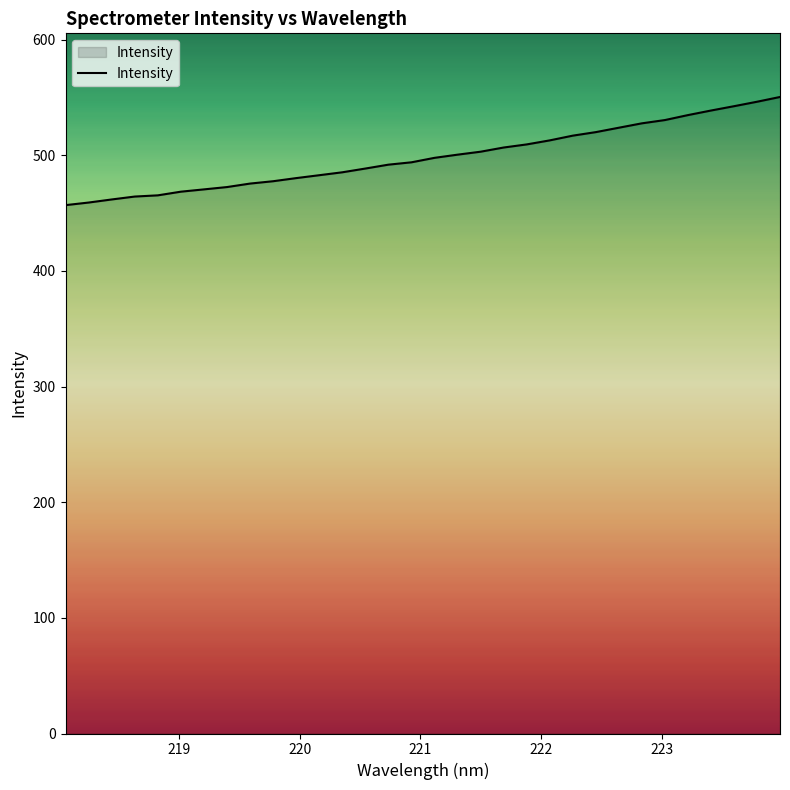

What is the smallest value displayed?

456.9